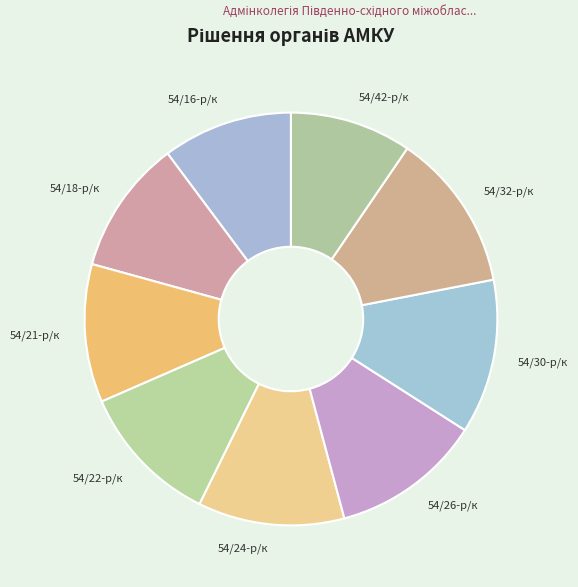

Is the sum of 54/21-р/к and 54/26-р/к greater than half?

No